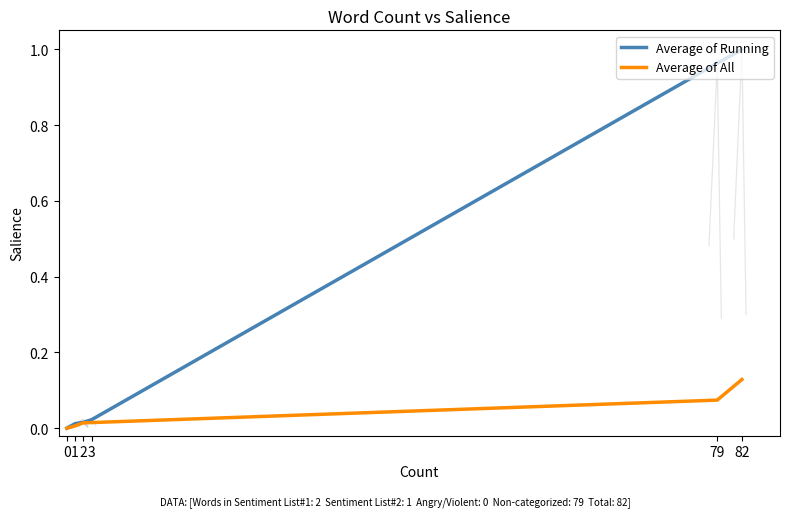

Is the value of Average of All at 2 greater than the value of Average of Running at 82?

No